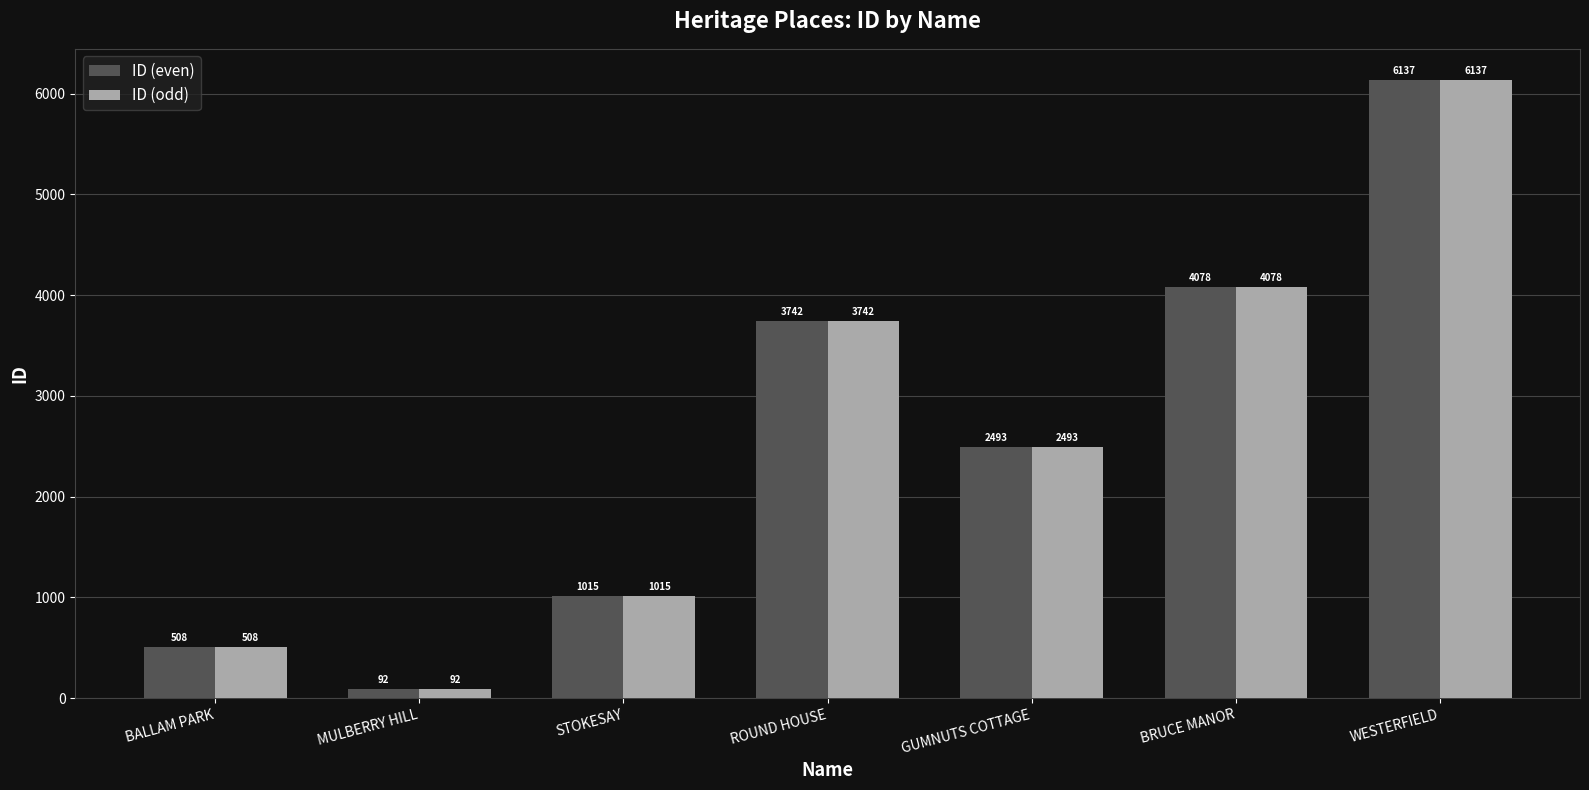

At which label does ID (odd) reach its peak?

WESTERFIELD